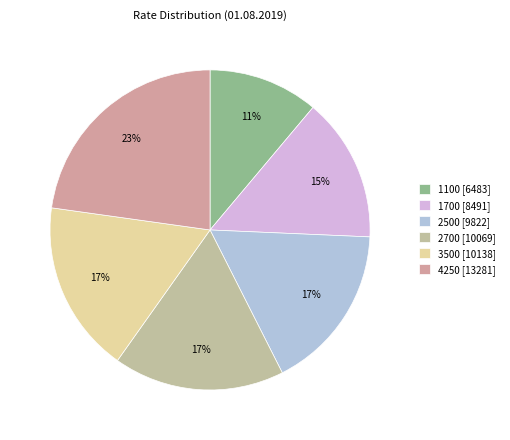

To the nearest percent, what percentage of the pie is 4250?

23%